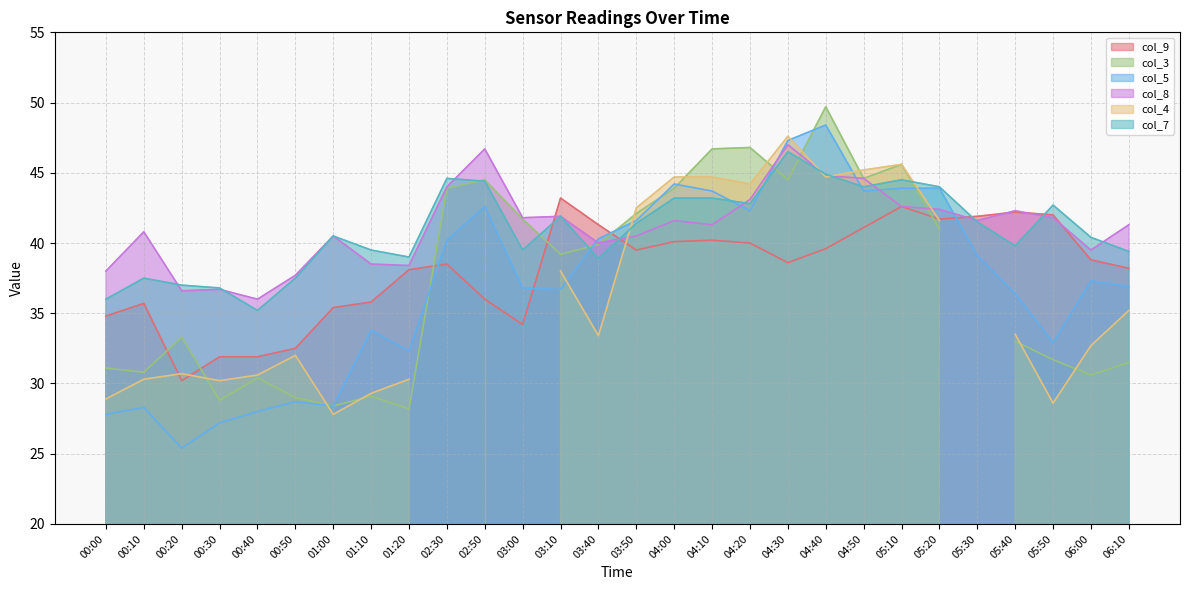

True or false: col_8 has a value of 65.7 at 00:00.

False